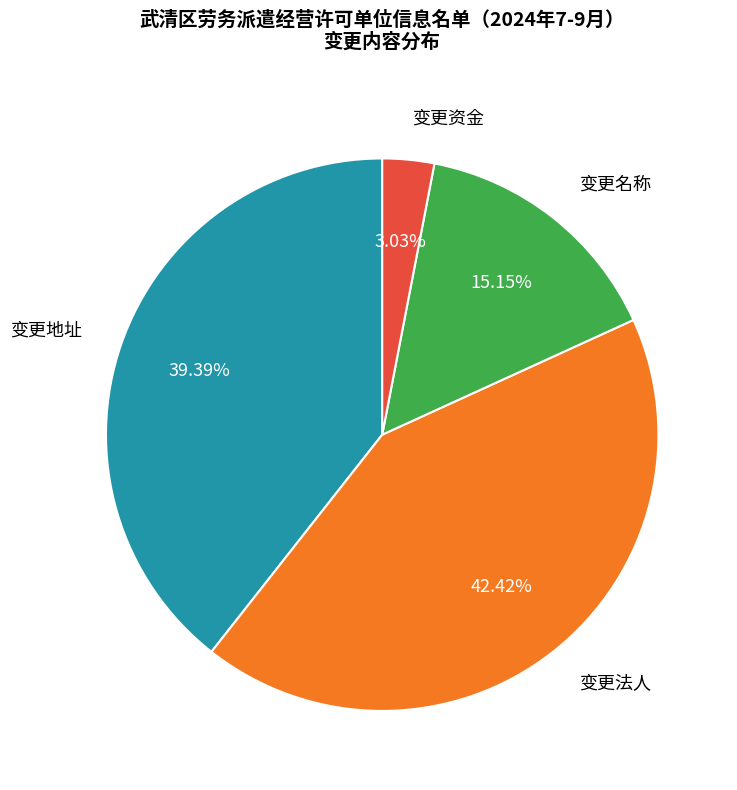

Which has a higher value, 变更名称 or 变更法人?

变更法人